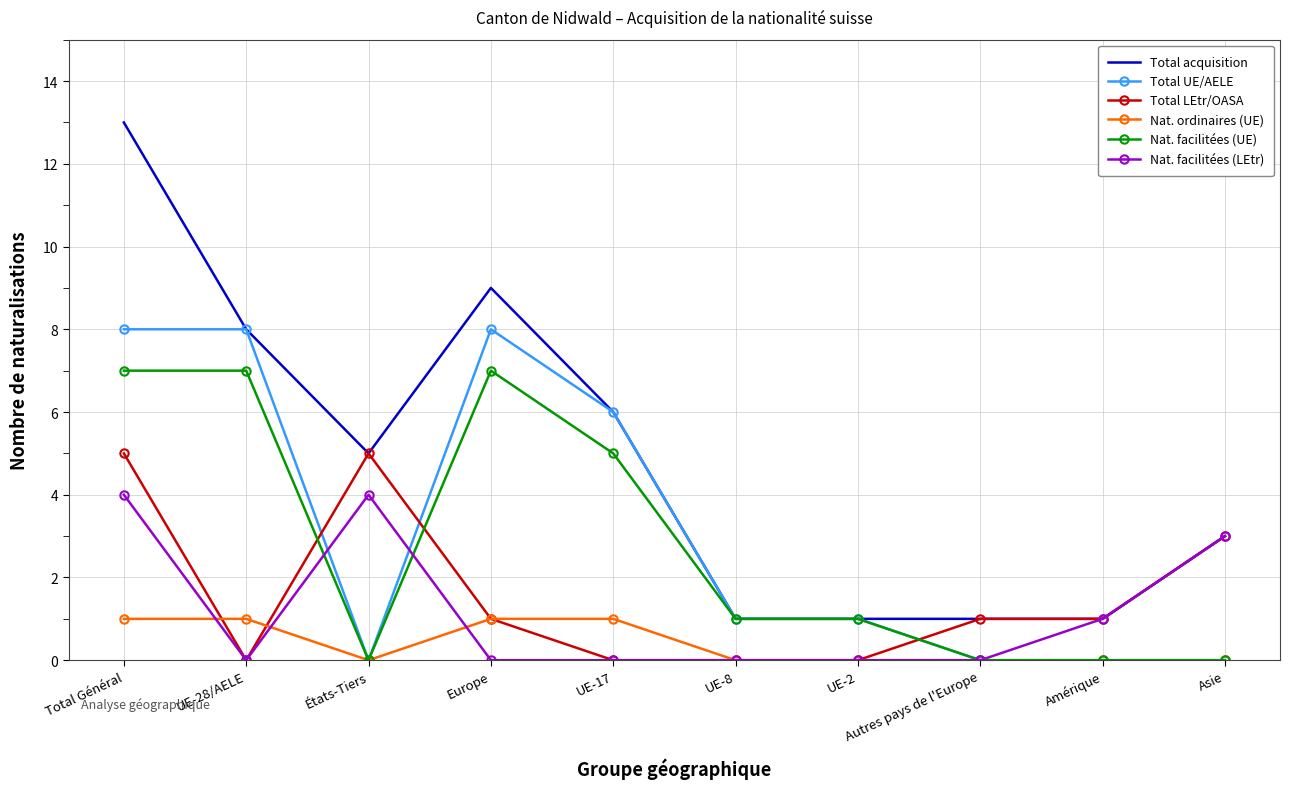

What position from the right is UE-28/AELE?

9